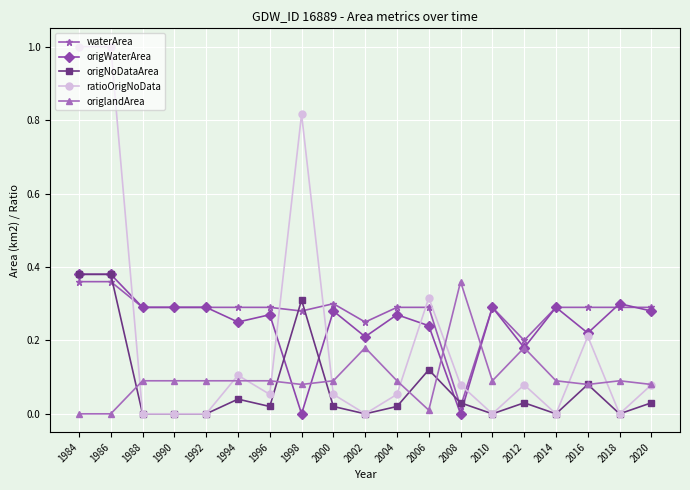

At how many categories does at least one series exceed 0?

19